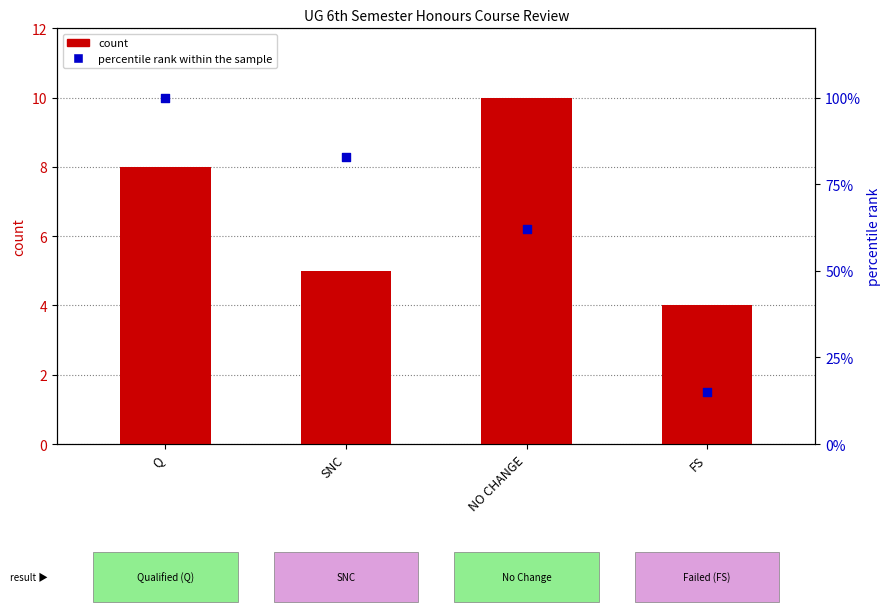

Which series has the largest Y range (max minus min)?

percentile rank within the sample